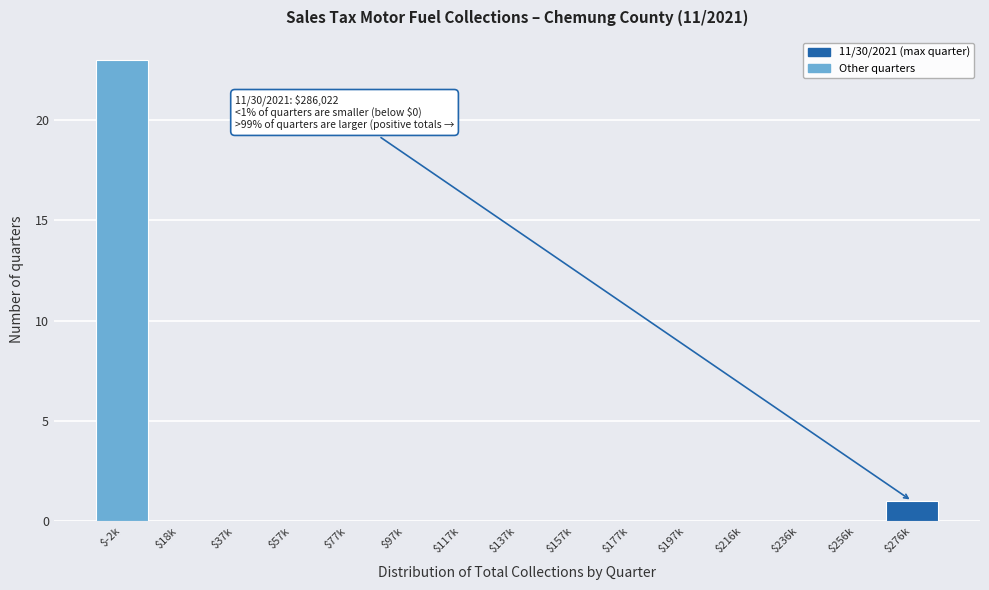

What is the maximum value shown in the chart?

23